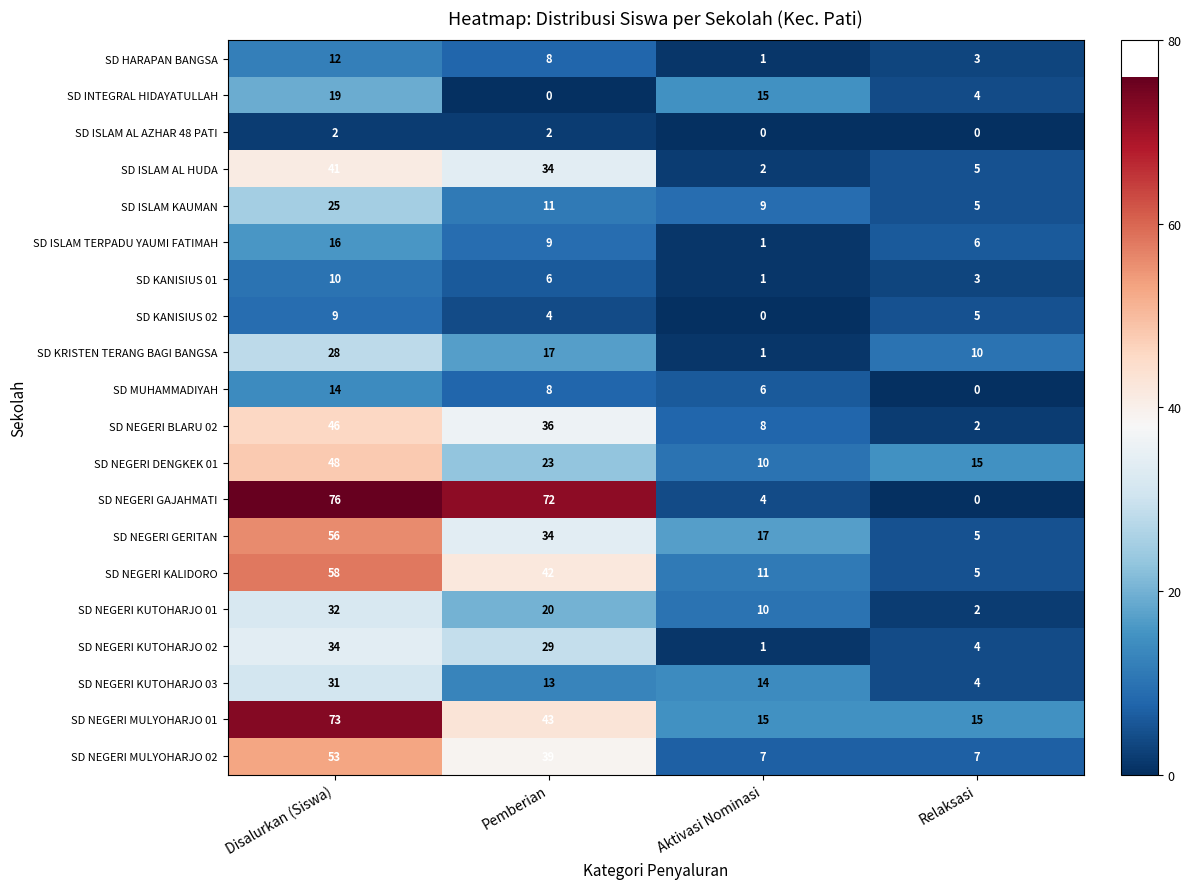

At which category is the sum across all series the highest?

Disalurkan (Siswa)